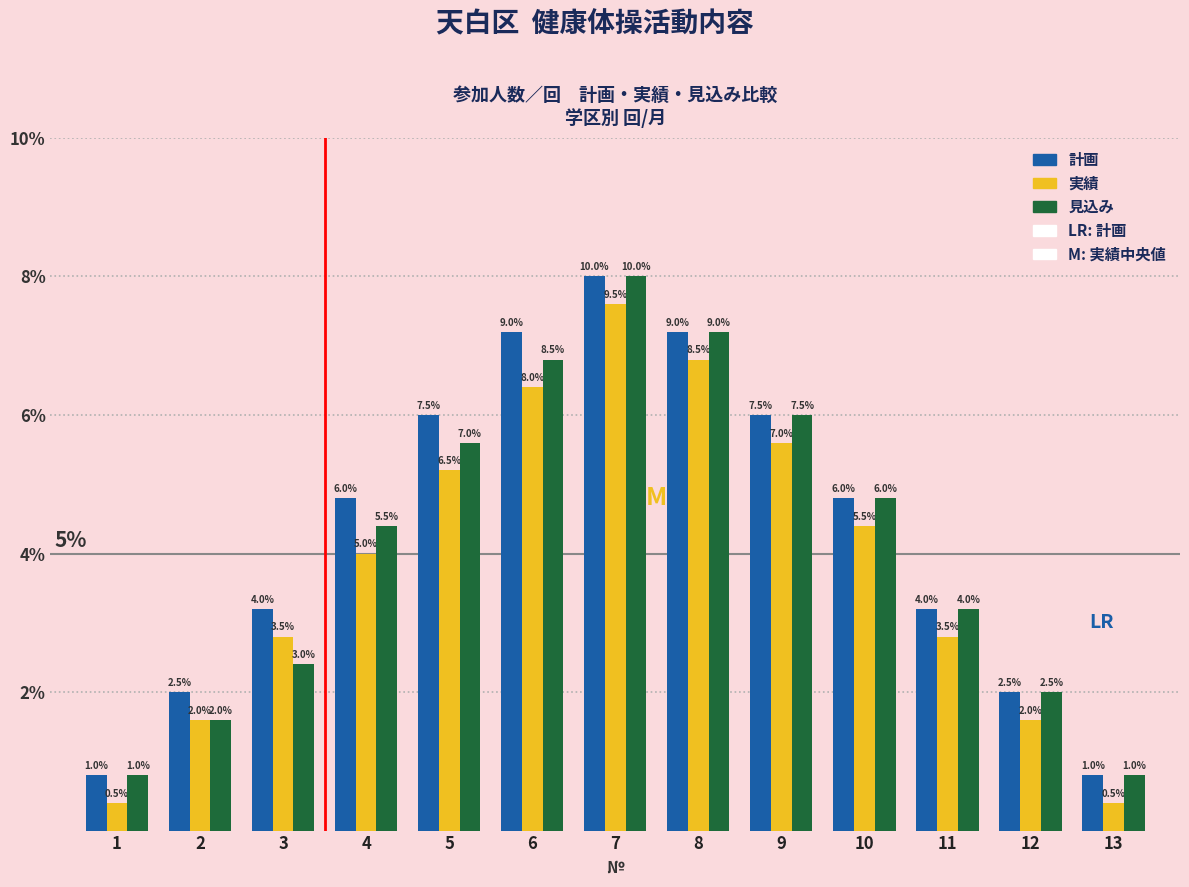

Which category has the highest value across all series?

7